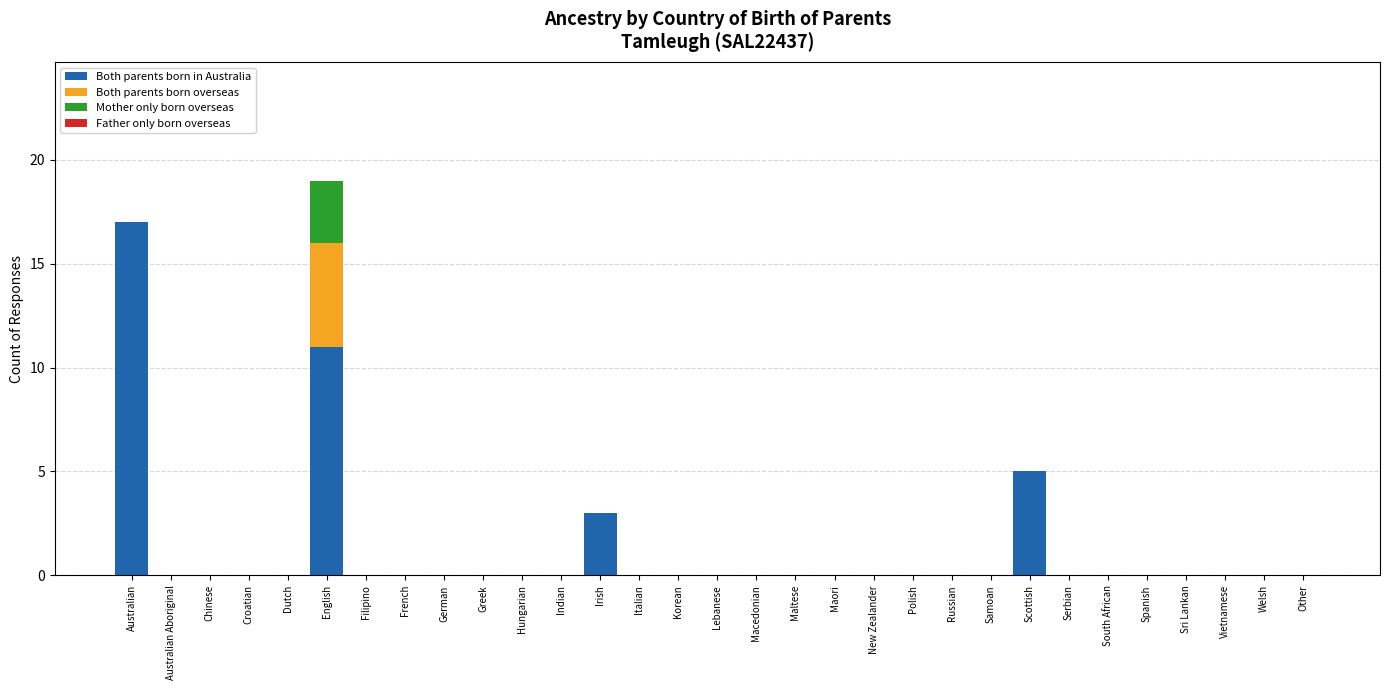

Is it true that Both parents born in Australia equals 0 at Dutch?

True